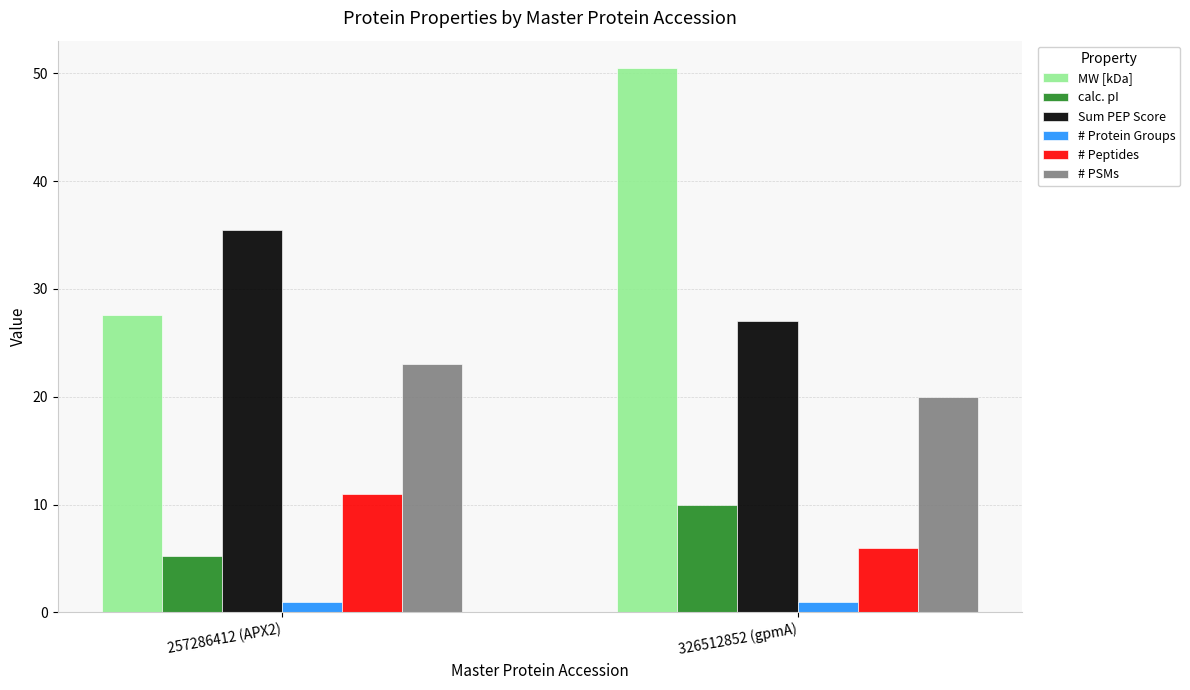

What is the smallest value displayed?

1.0